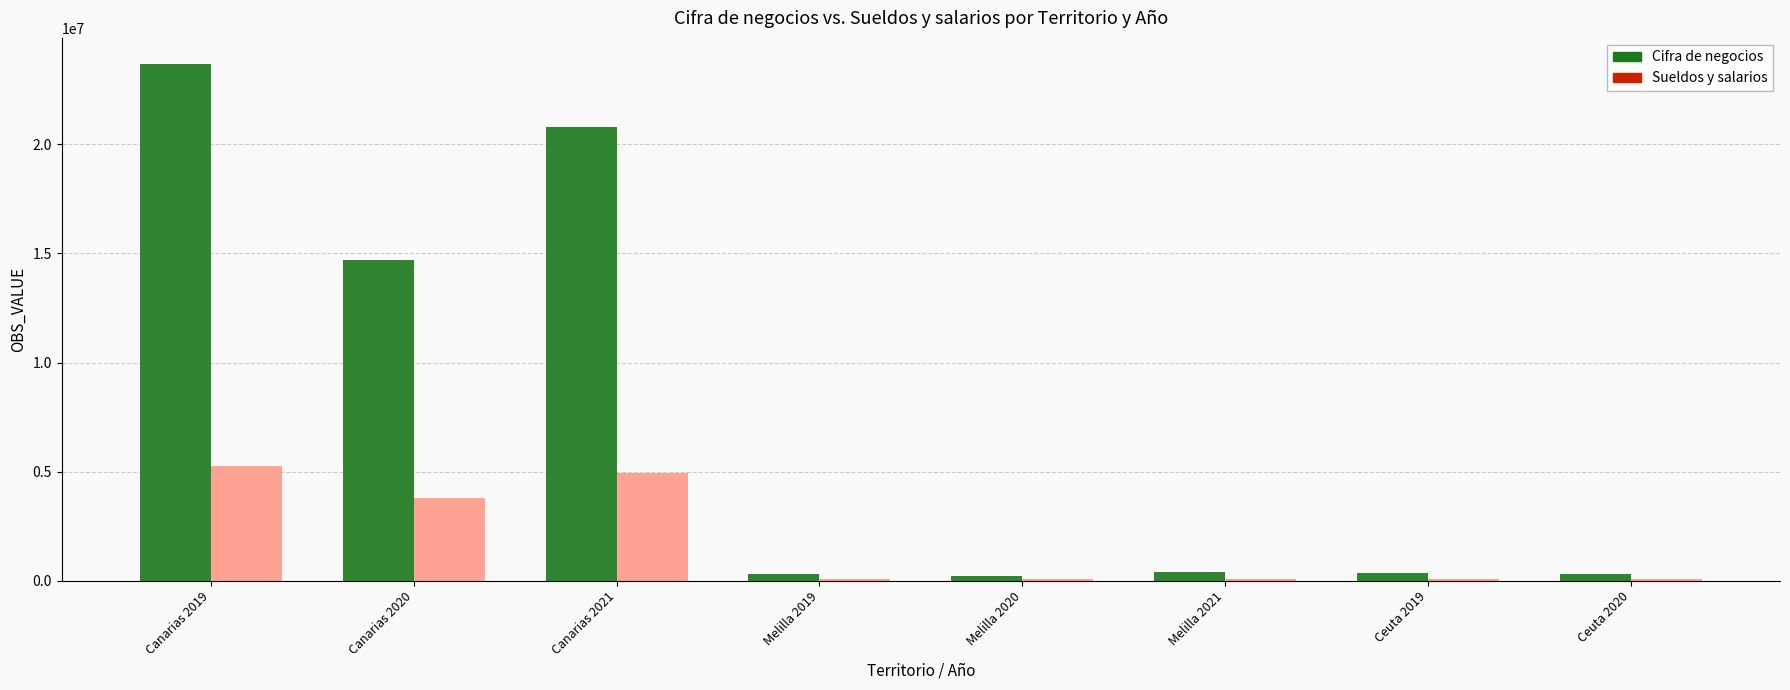

At which category is the sum across all series the highest?

Canarias 2019